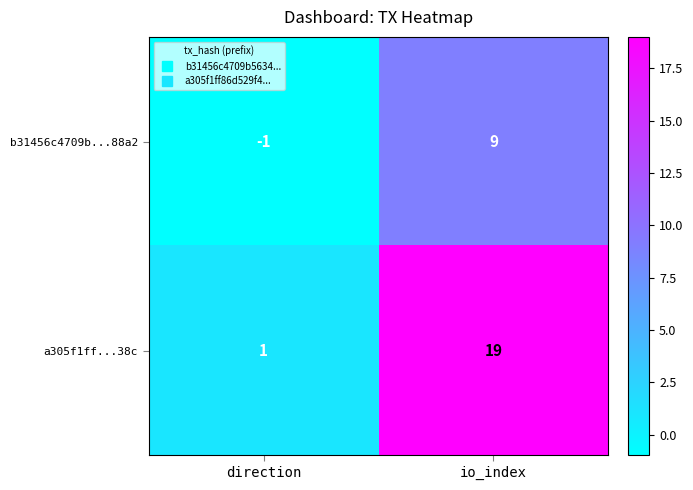

At how many categories does at least one series exceed 10?

1